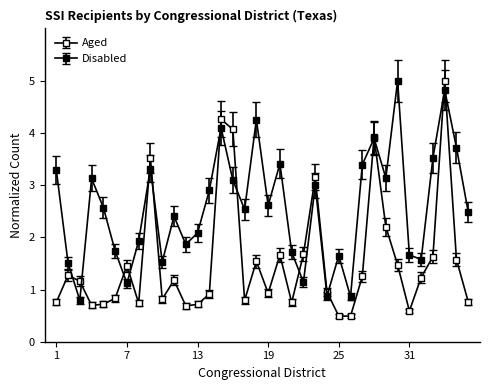

Which series has the largest total across all categories?

Disabled